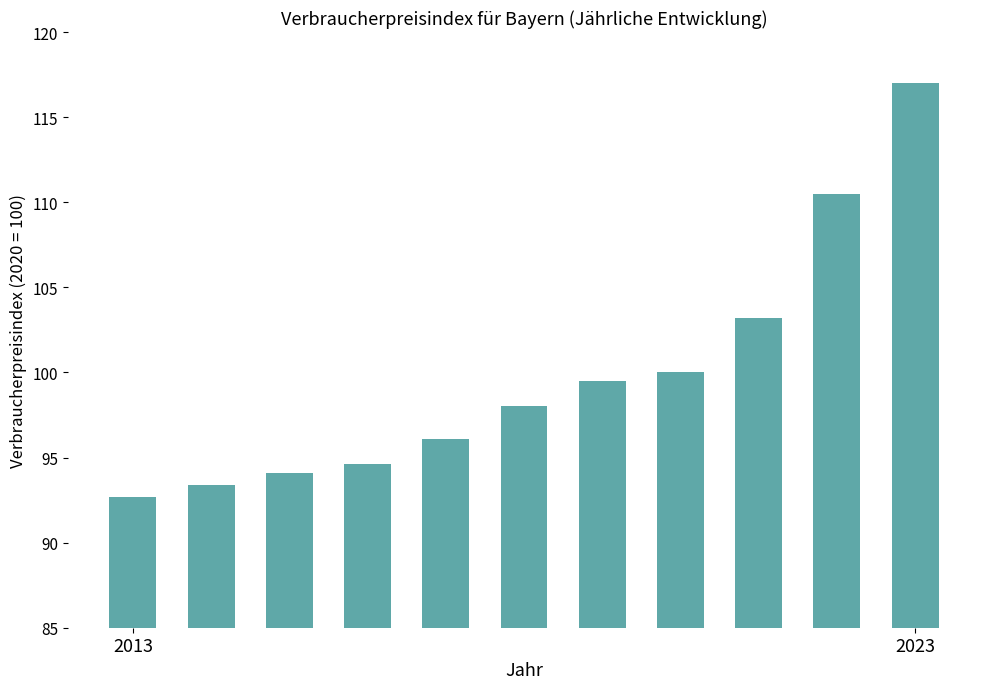

What is the sum of all values?

1099.1